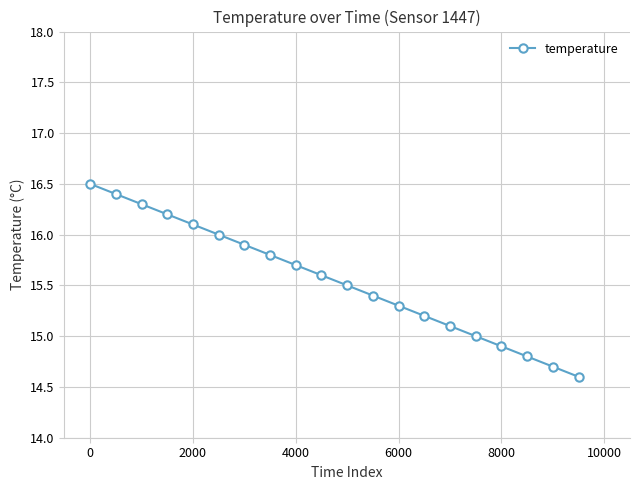

What is the value of the 4th point from the left?

16.2